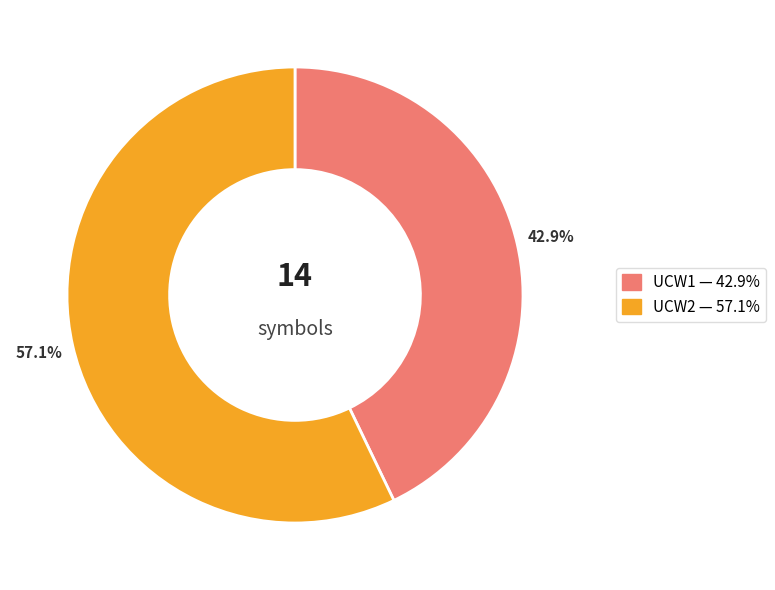

Which category accounts for the majority?

UCW2